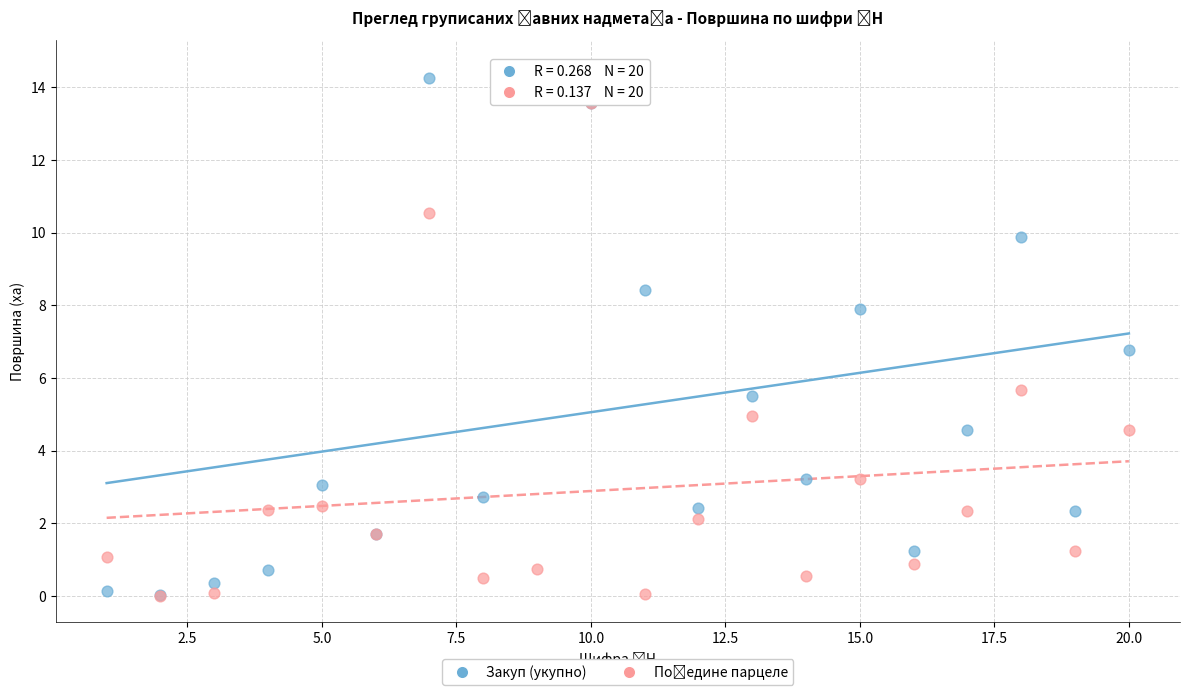

In the Закуп (укупно) series, what Y value is closest to 7?

6.8